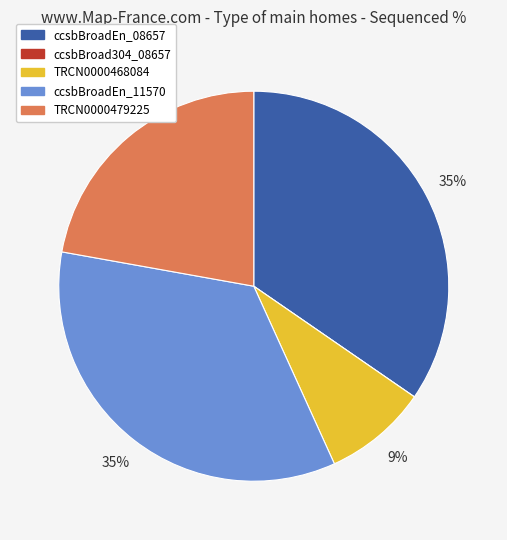

Is ccsbBroadEn_11570 the majority of the pie?

No